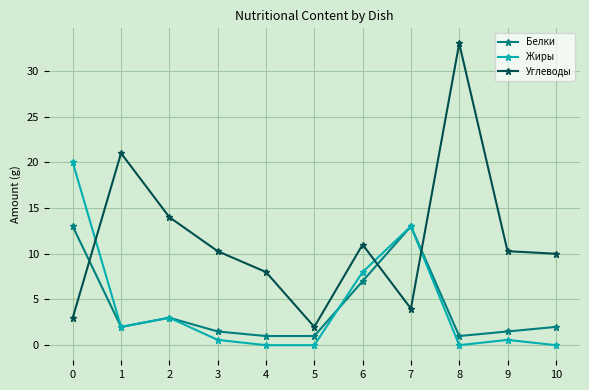

How many intersections are there between Углеводы and Белки?

3